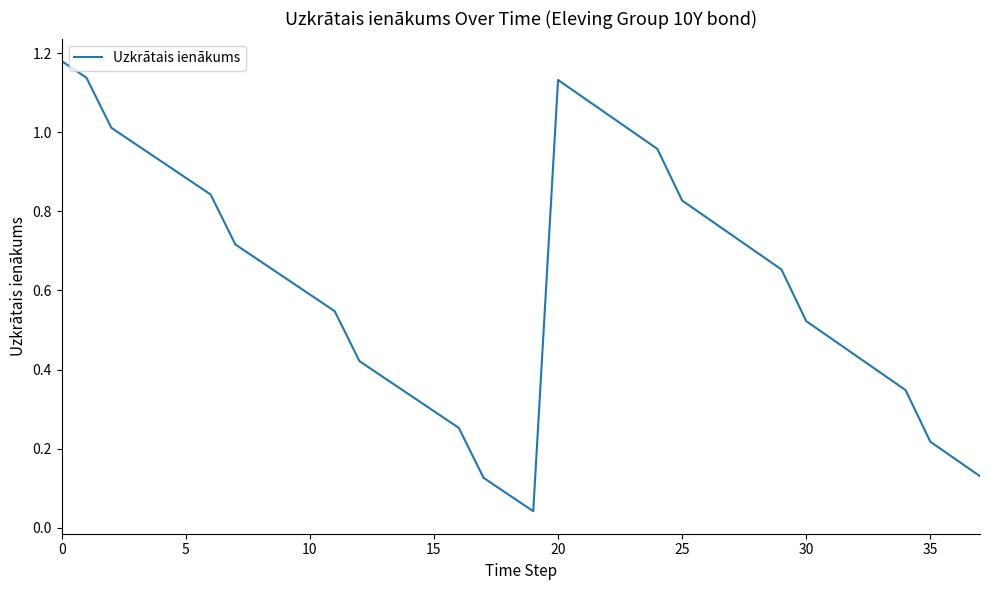

What is the difference between the maximum and second lowest values?

1.1